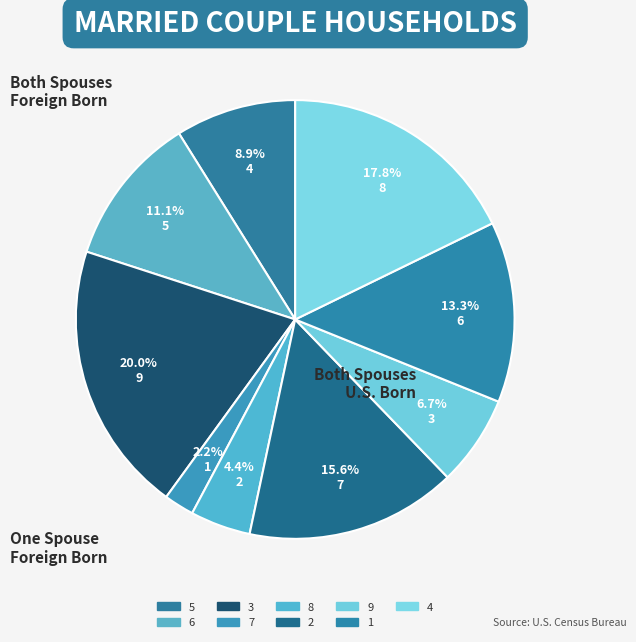

How many segments does this pie chart have?

9